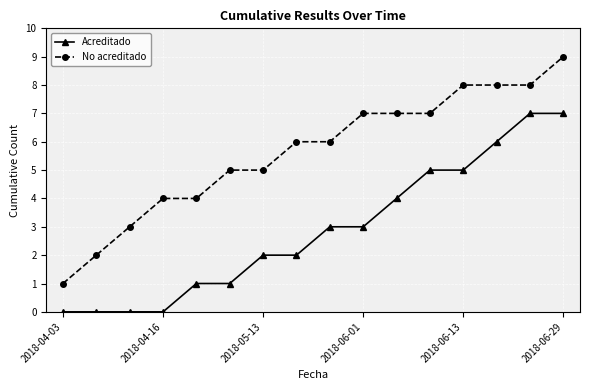

List the series in order of their overall mean, highest first.

No acreditado, Acreditado